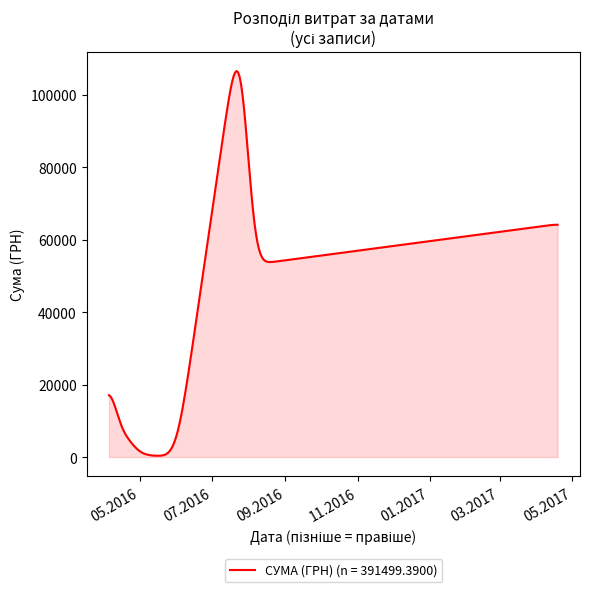

What is the difference between the maximum and minimum values?

106165.5